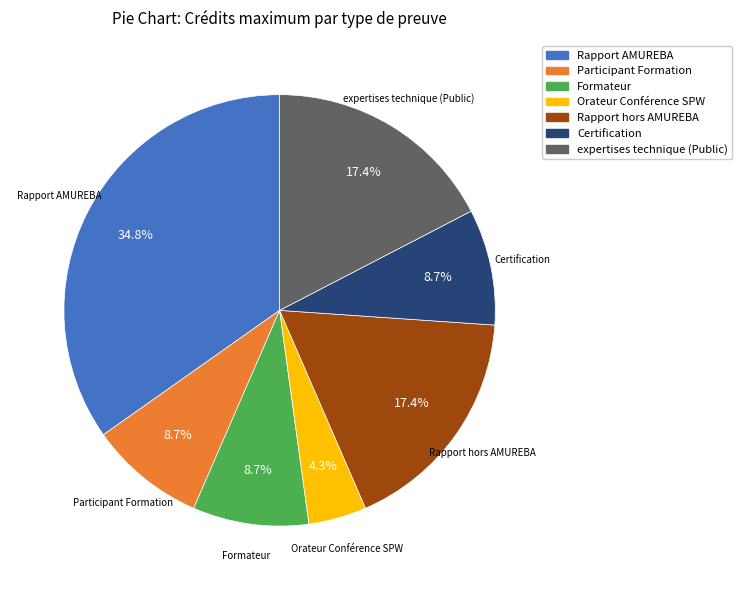

Which has a higher value, Rapport hors AMUREBA or Orateur Conférence SPW?

Rapport hors AMUREBA